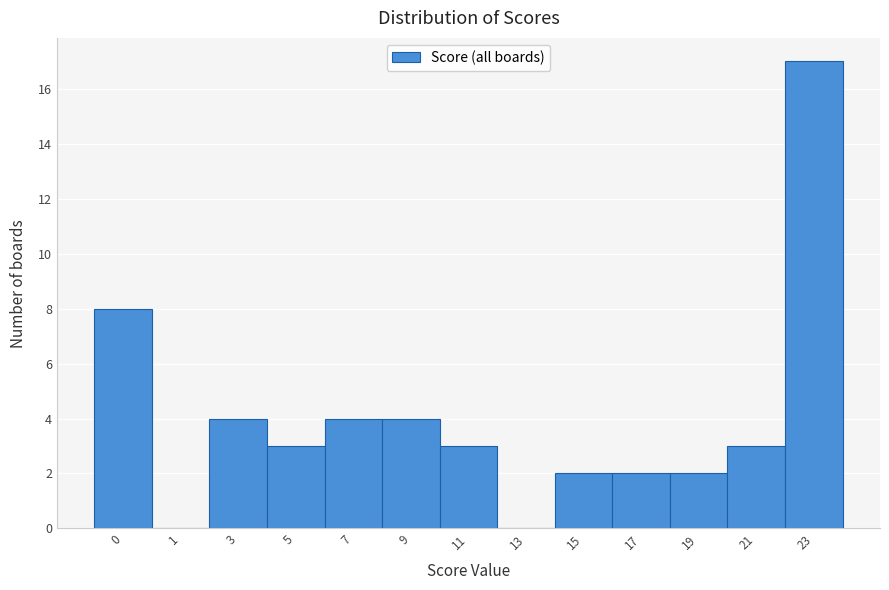

Reading left to right, what are all the values shown in this chart?

0=8	1=0	3=4	5=3	7=4	9=4	11=3	13=0	15=2	17=2	19=2	21=3	23=17